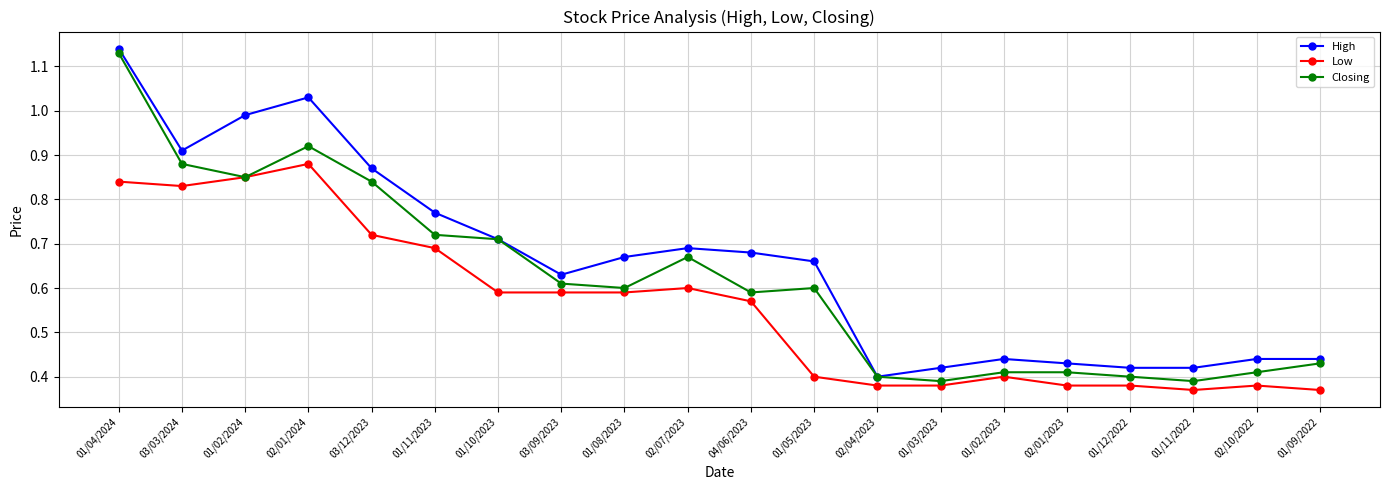

True or false: Low and High cross at least once.

False